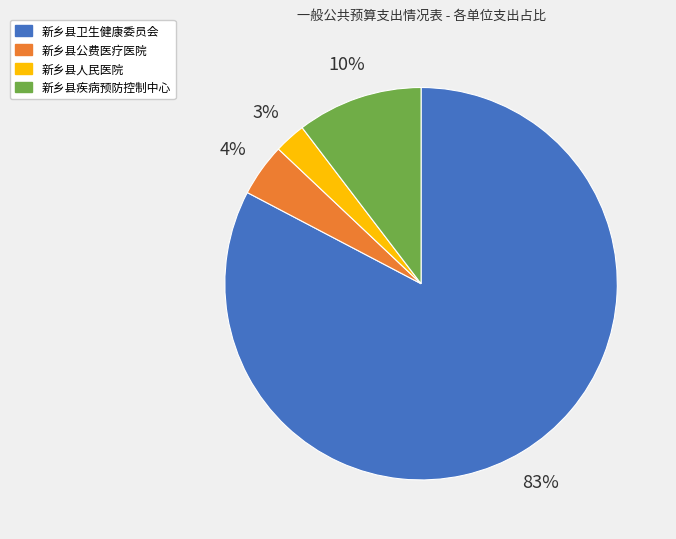

What percentage is the 新乡县人民医院 slice, to the nearest percent?

3%